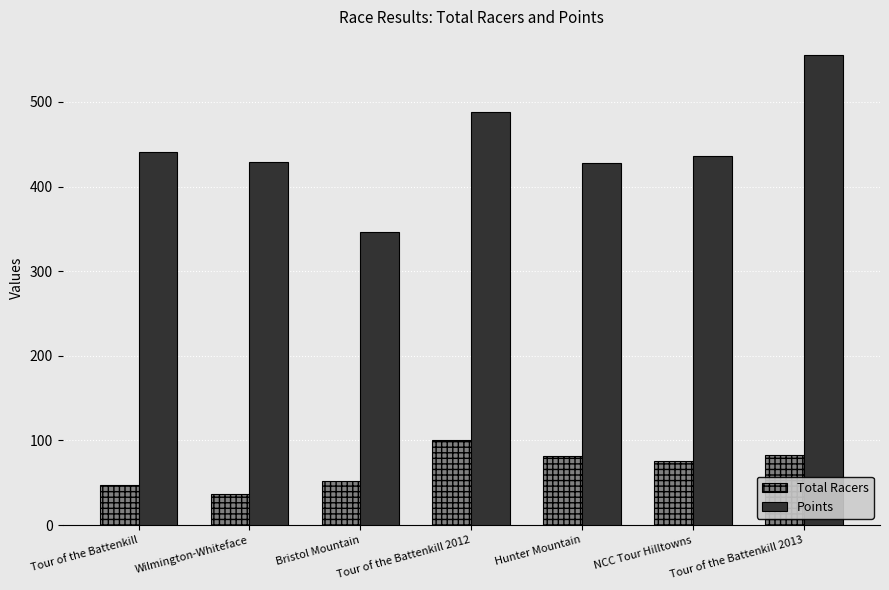

What is the difference between the second highest and second lowest values in the Points series?

60.3